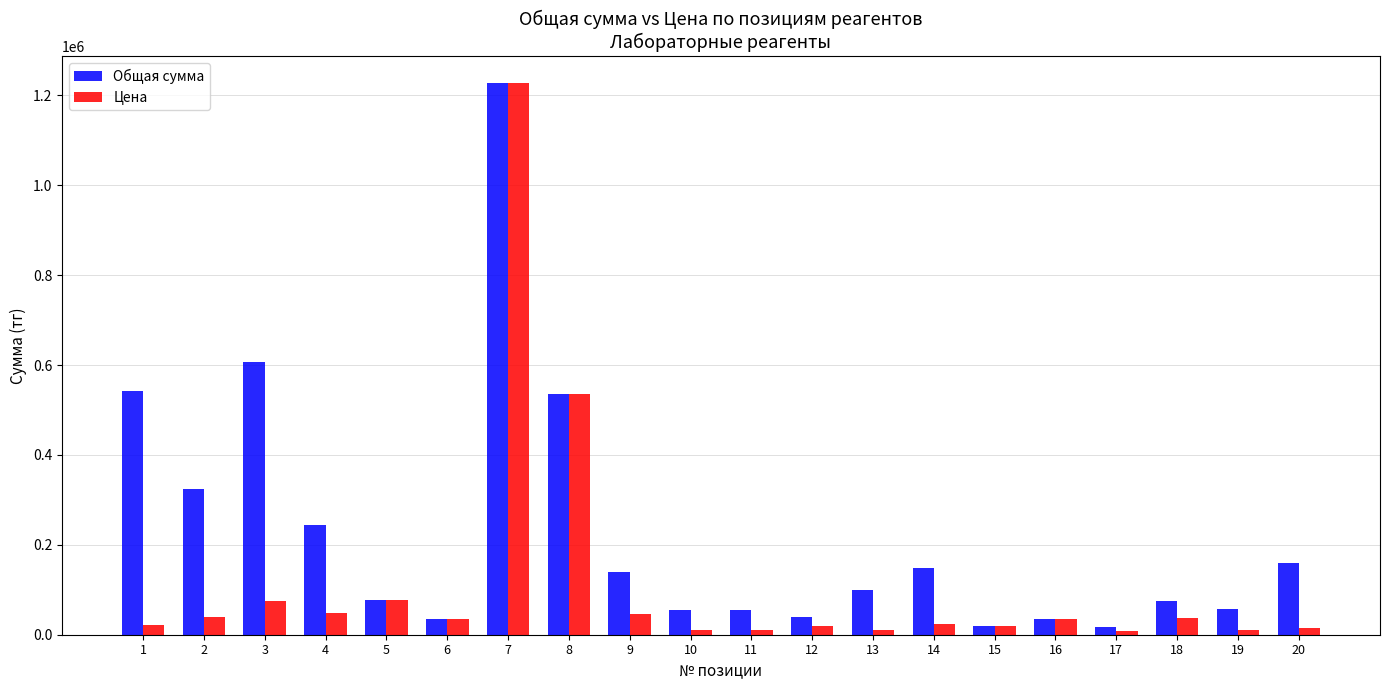

Between 1 and 5, which series saw the biggest shift?

Общая сумма